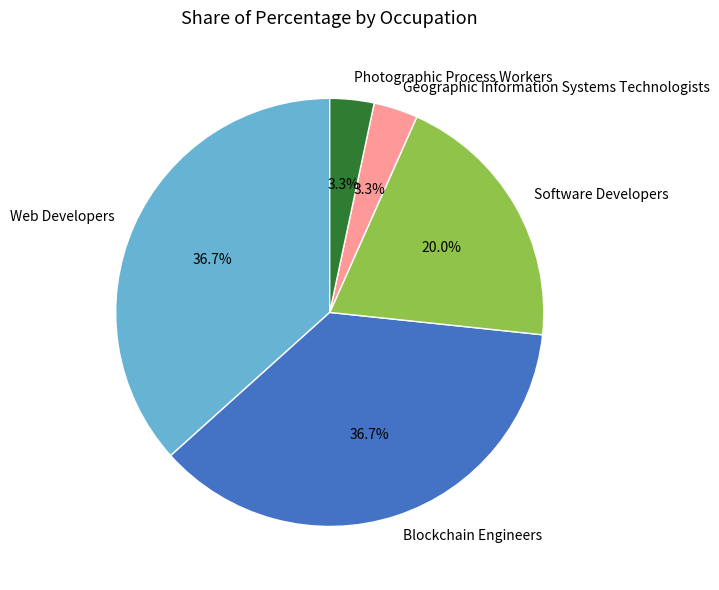

Is it true that Blockchain Engineers is 45% of the pie?

False